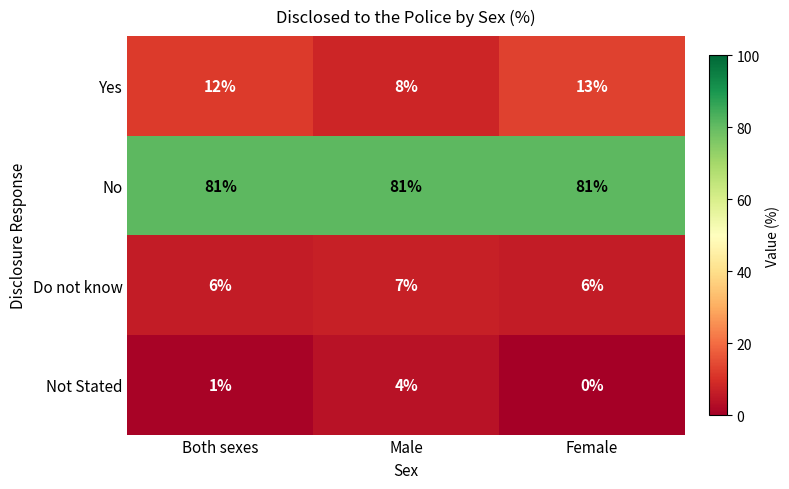

Which series has the widest spread of values?

Yes